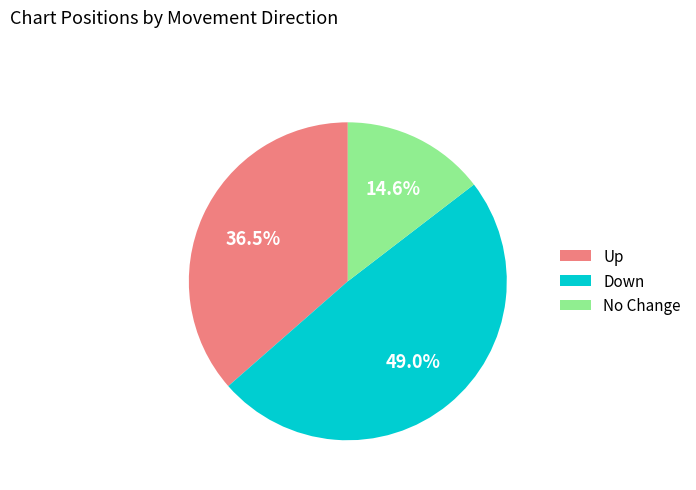

Which has a higher value, No Change or Down?

Down